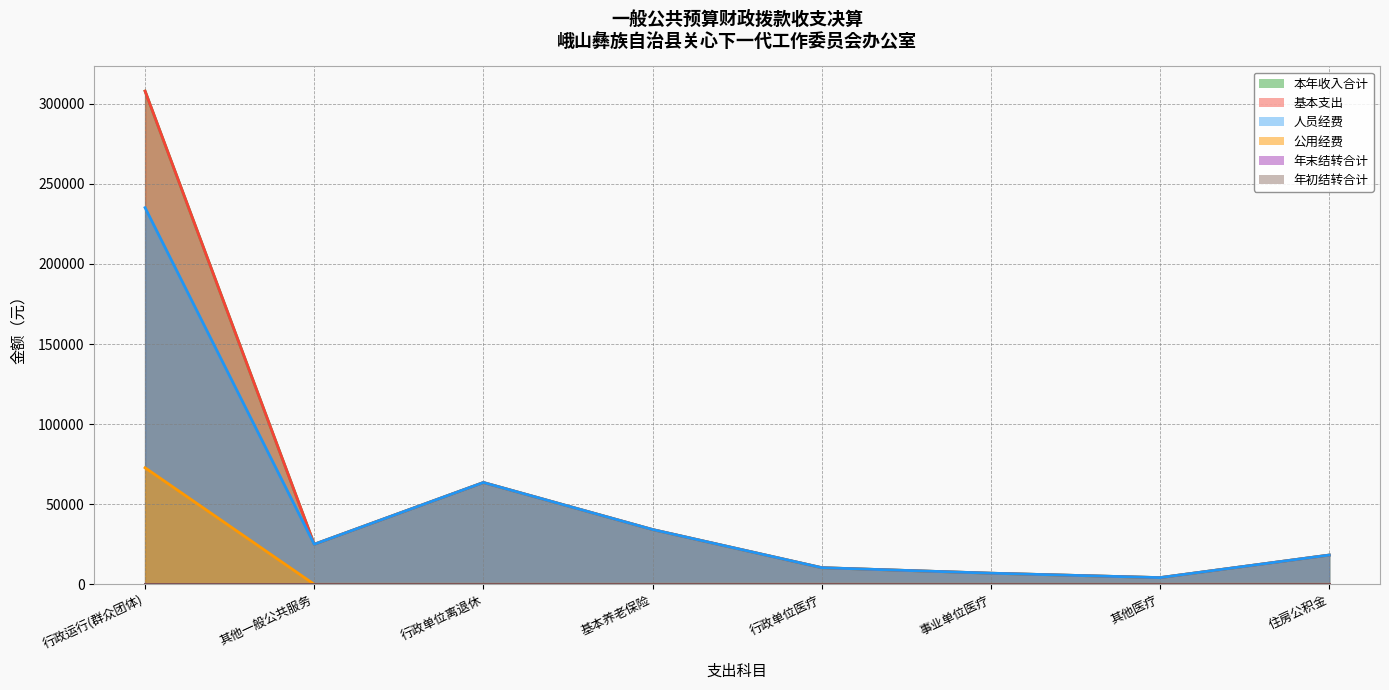

List the labels in order of 公用经费 value, largest first.

行政运行(群众团体), 其他一般公共服务, 行政单位离退休, 基本养老保险, 行政单位医疗, 事业单位医疗, 其他医疗, 住房公积金